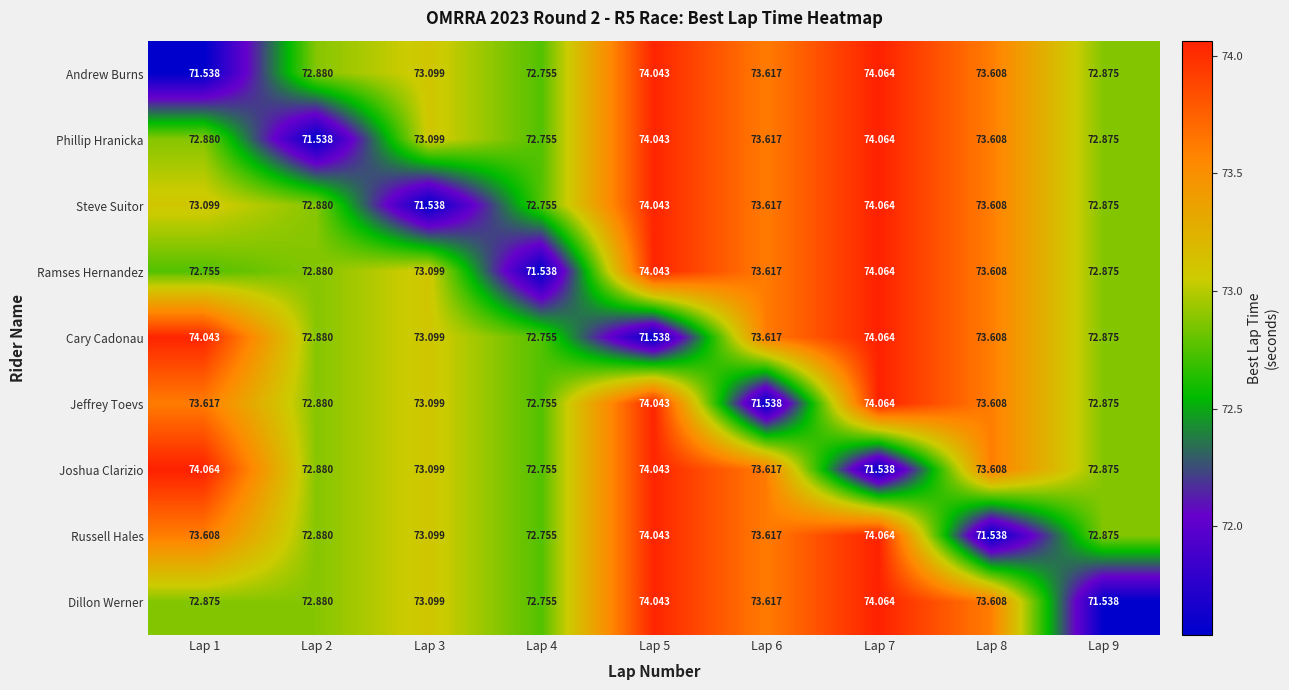

Which series changed the most between Lap 3 and Lap 9?

Dillon Werner